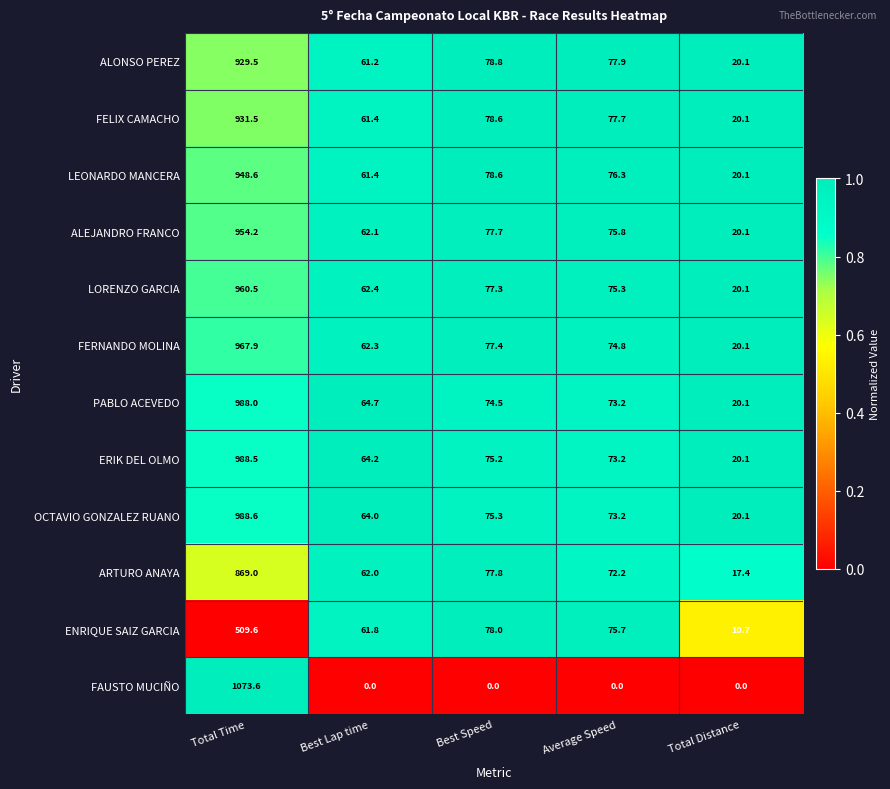

Which category has the highest value across all series?

Total Time